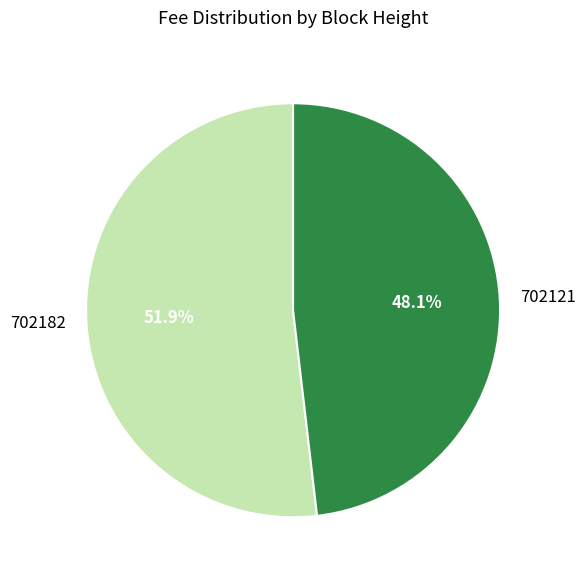

Between 702121 and 702182, which is larger?

702182